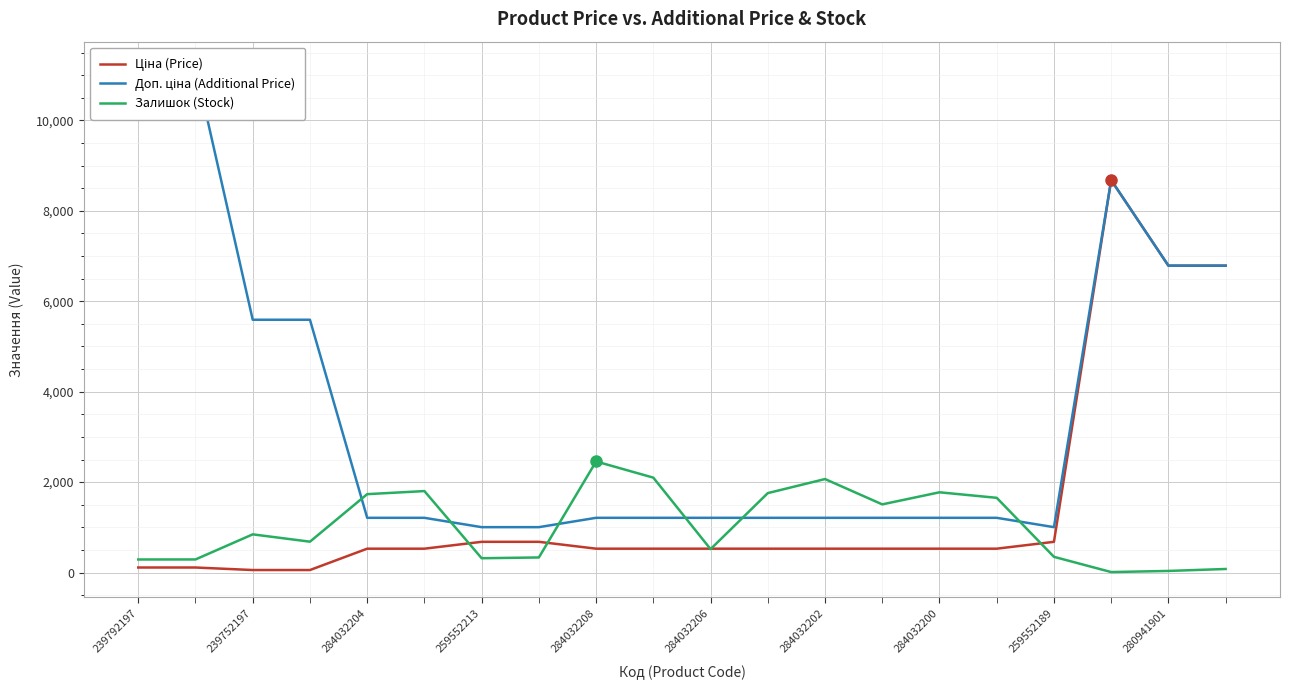

What are all the series names shown in the legend?

Ціна (Price), Доп. ціна (Additional Price), Залишок (Stock)